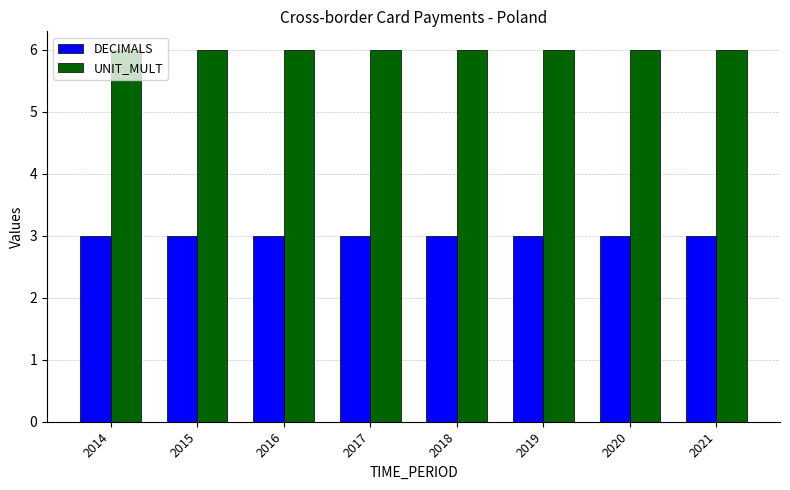

Which series has the largest total across all categories?

UNIT_MULT